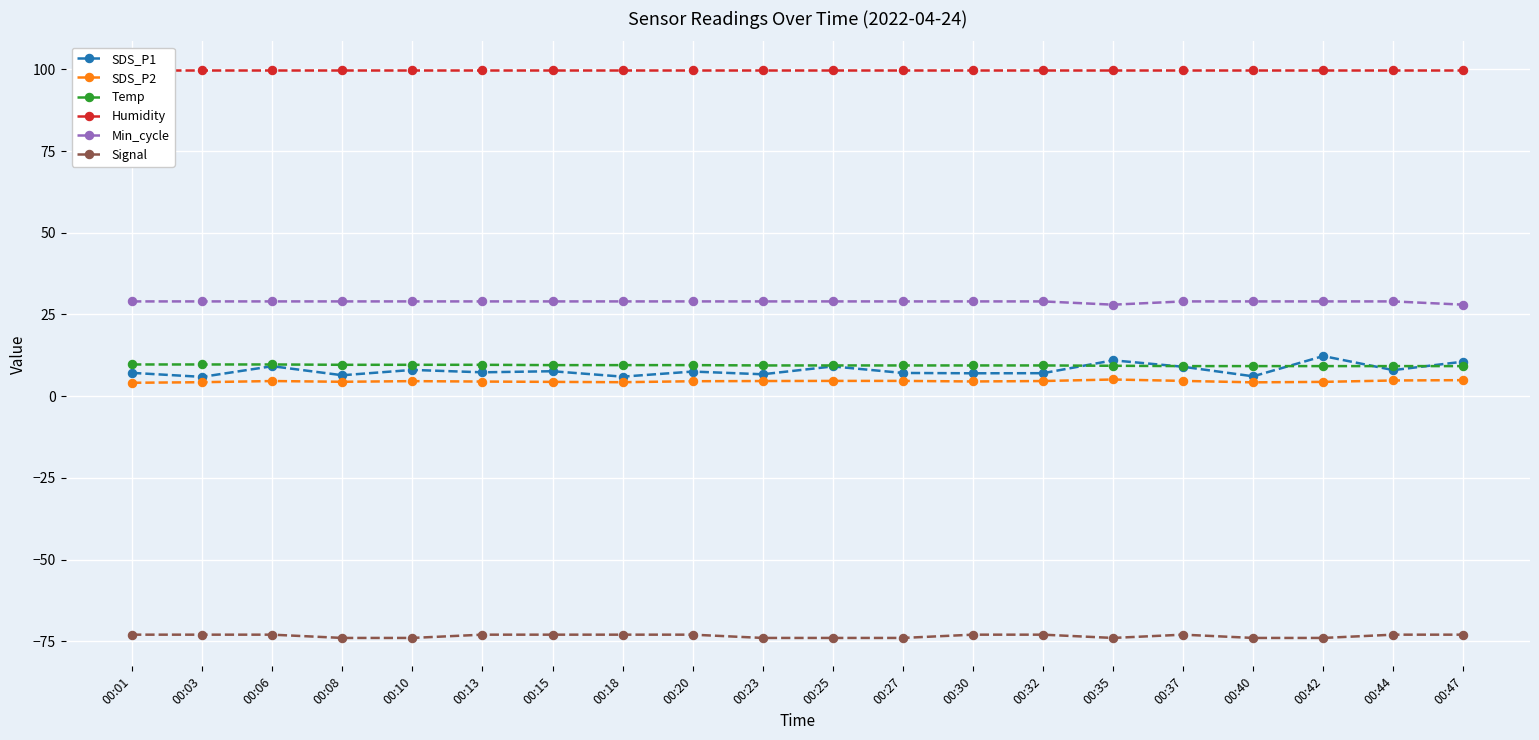

Which series changed the most between 00:18 and 00:42?

SDS_P1